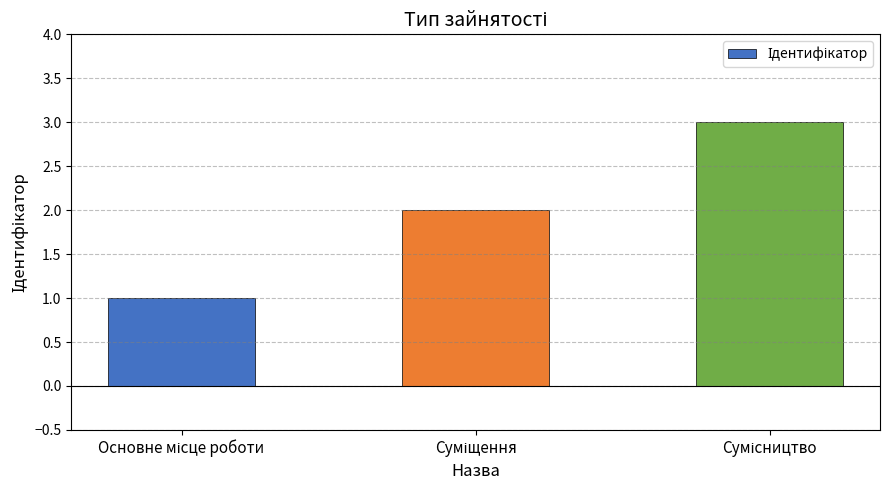

What is the maximum value shown in the chart?

3